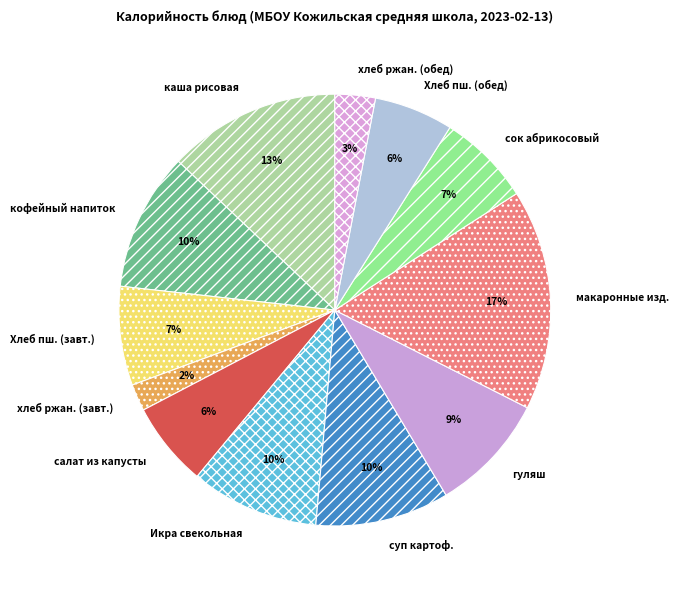

Count the number of slices in the pie.

12